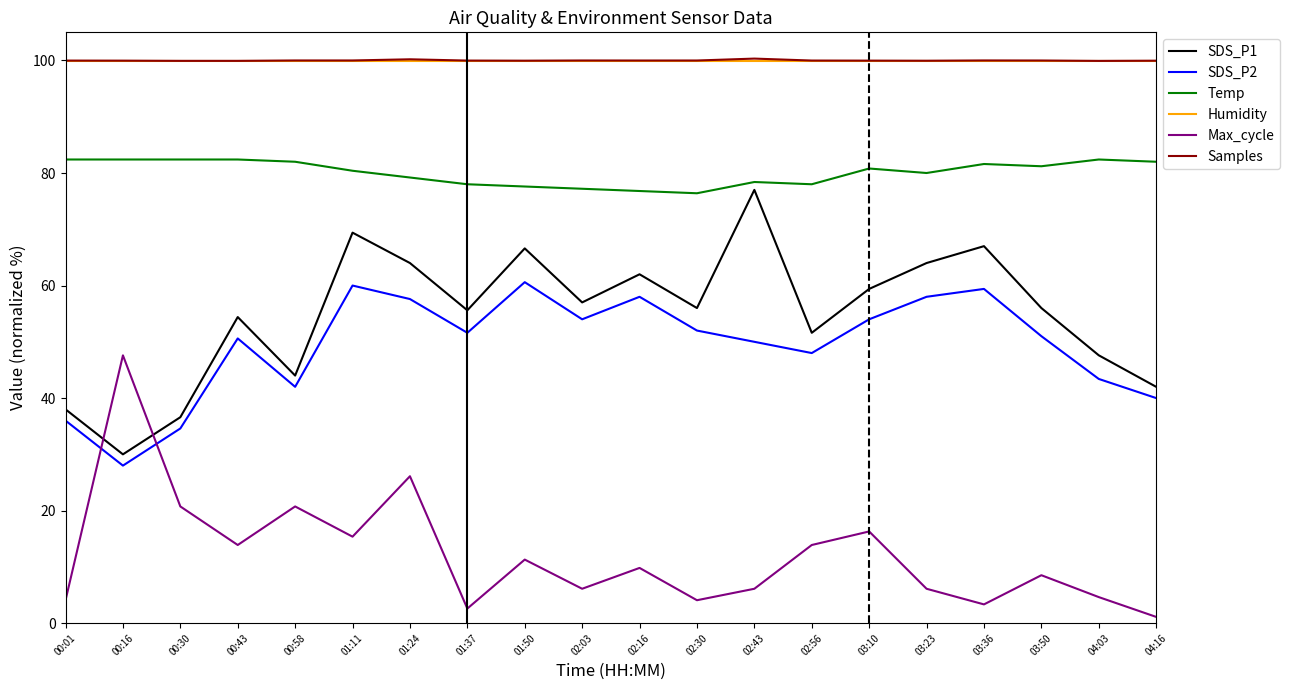

What position from the right is 02:30?

9